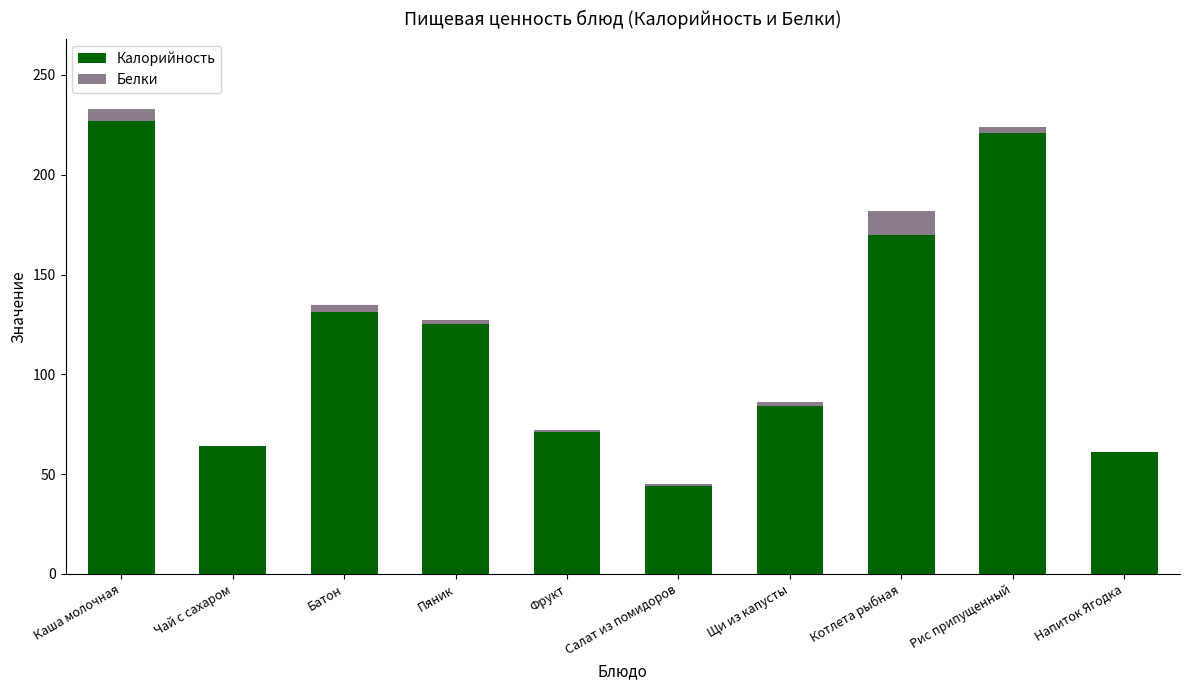

What is the total value across all series at Чай с сахаром?

64